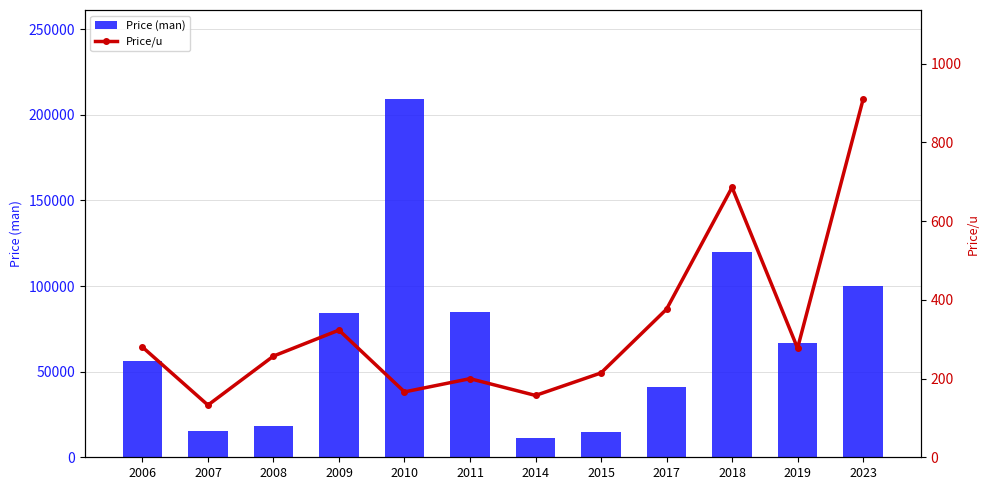

Count the number of categories in the chart.

12